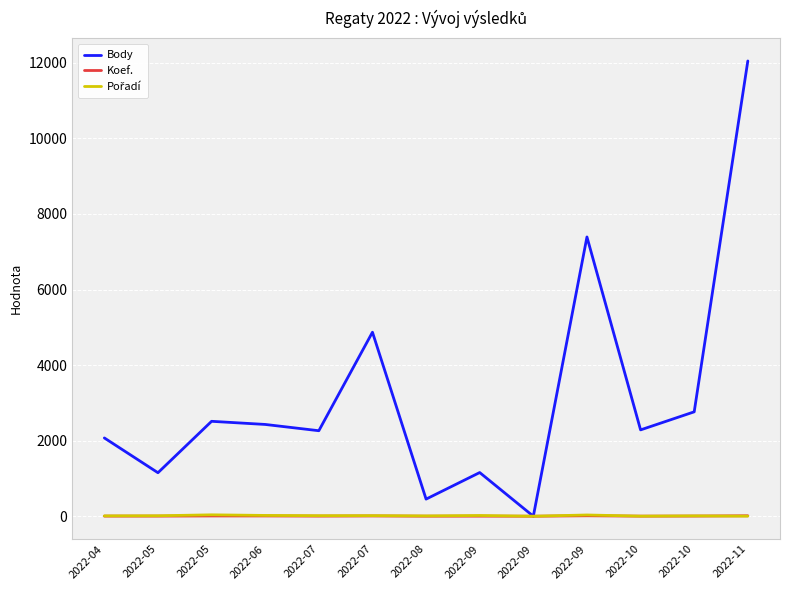

True or false: Body has a value of 2763 at 2022-10.

True